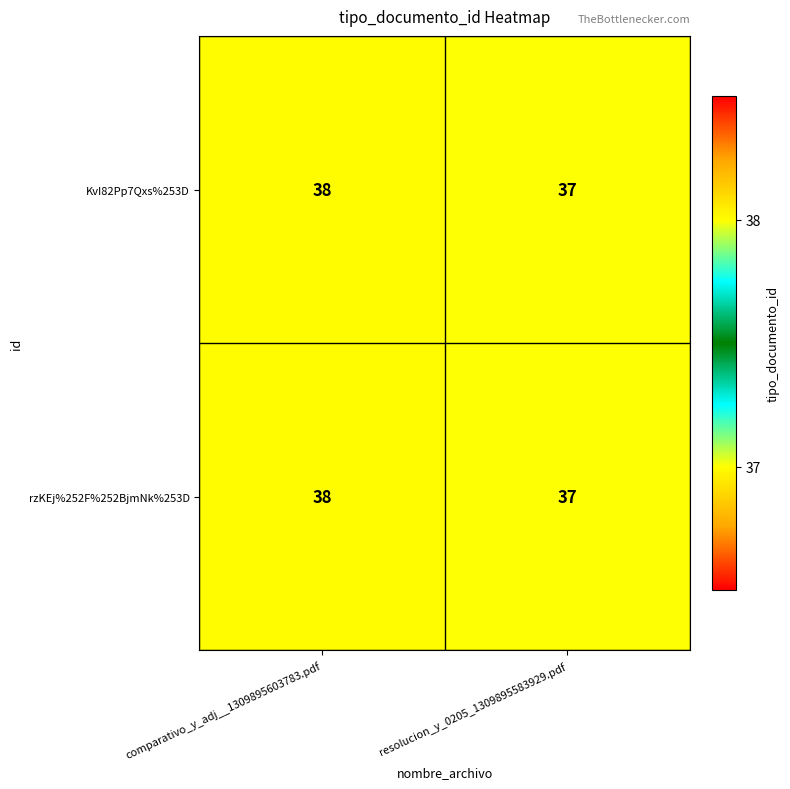

What is the greatest value displayed?

38